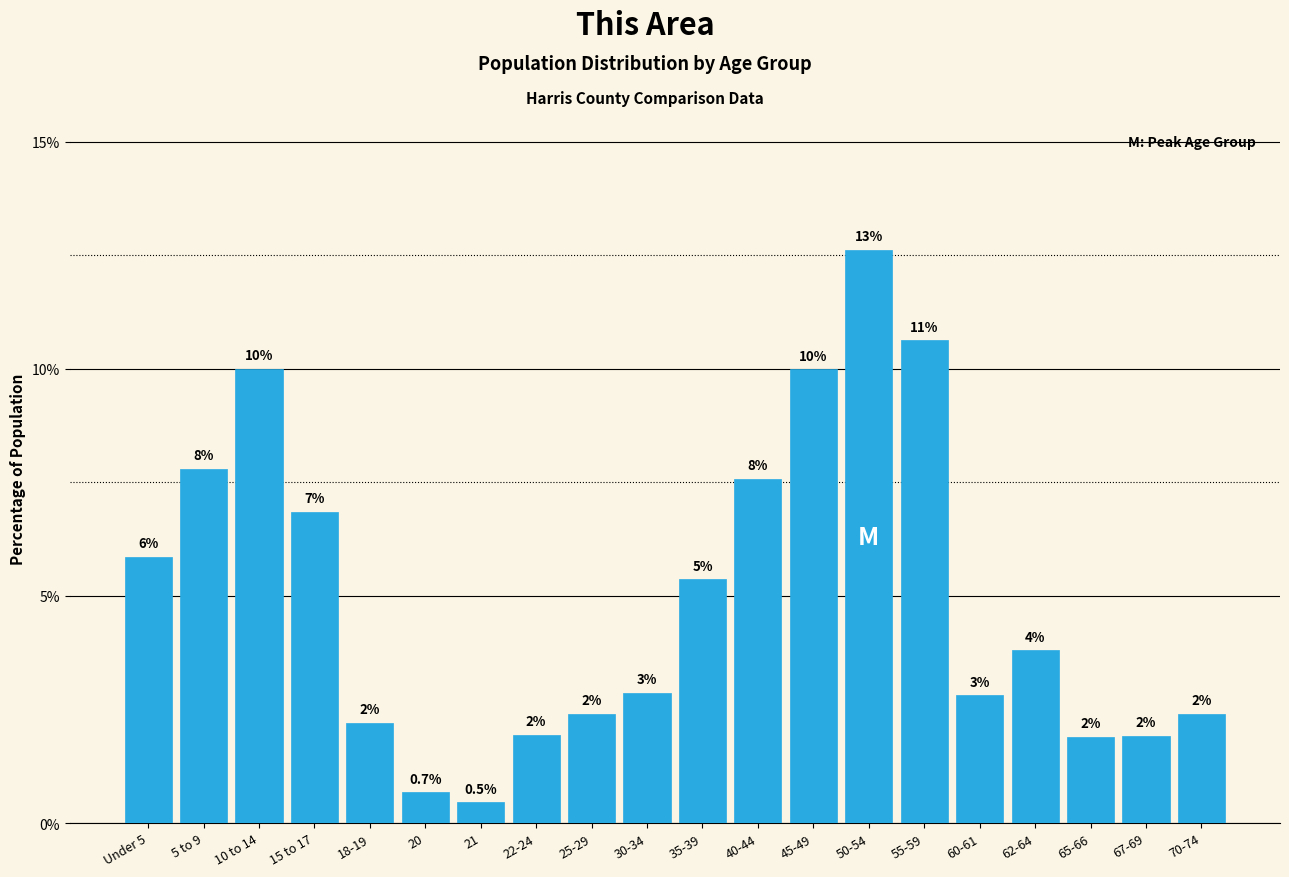

How many bars are there in total?

20